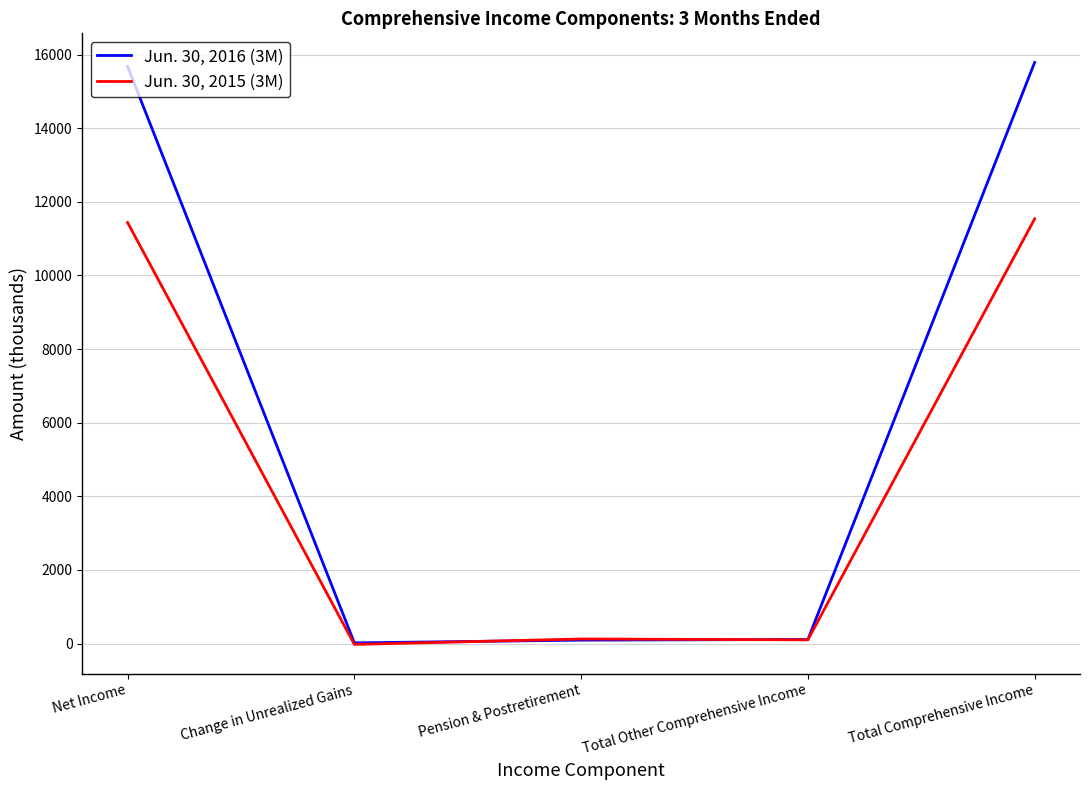

At Pension & Postretirement, list the series in order from largest to smallest.

Jun. 30, 2015 (3M), Jun. 30, 2016 (3M)